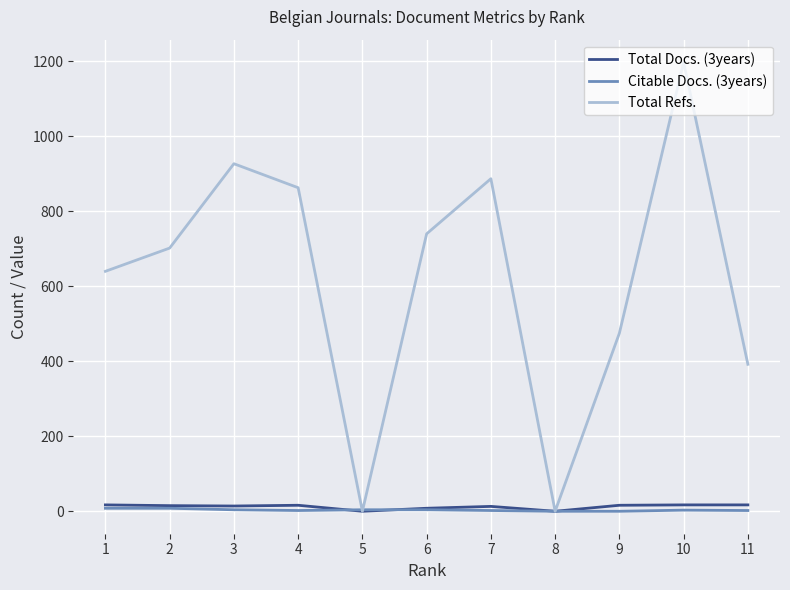

Which series has the largest range (max minus min)?

Total Refs.